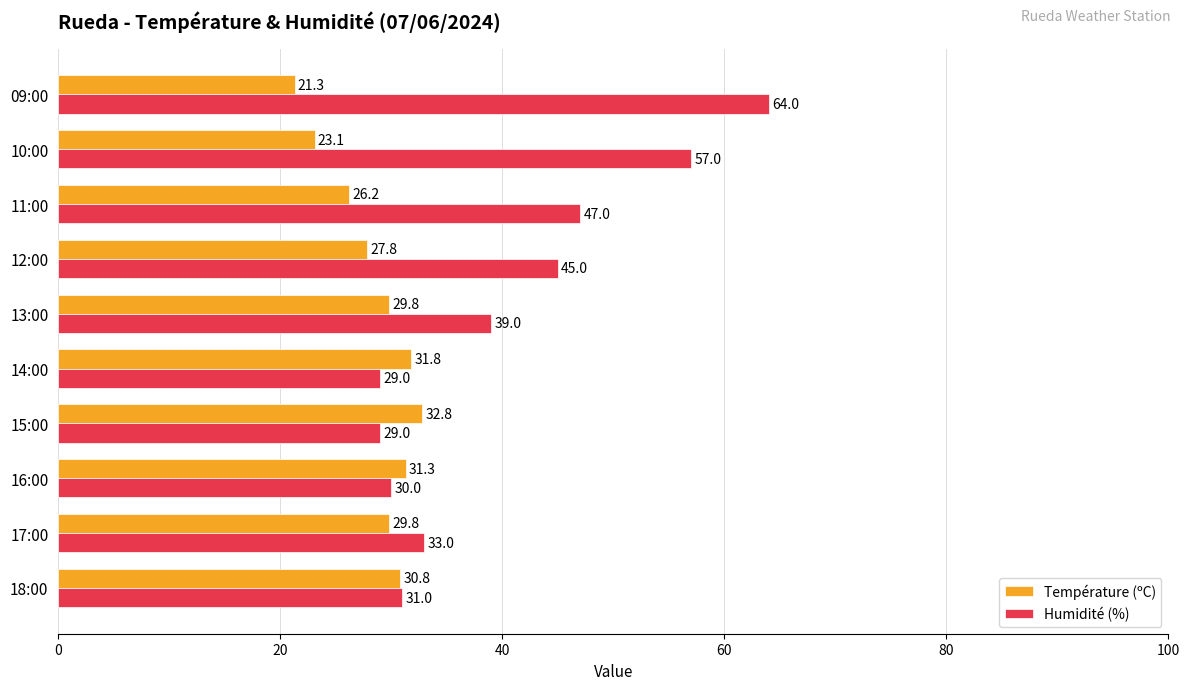

Is it true that Humidité (%) equals 29.0 at 15:00?

True